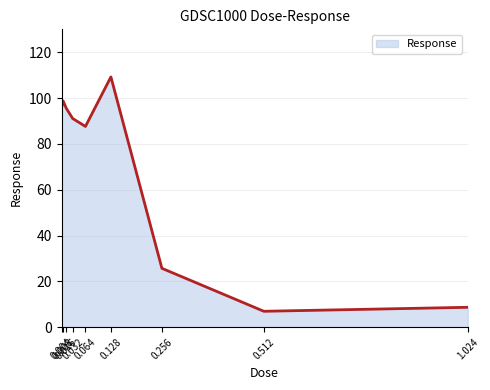

How many interior local valleys (lower than both neighbors) does the data have?

2